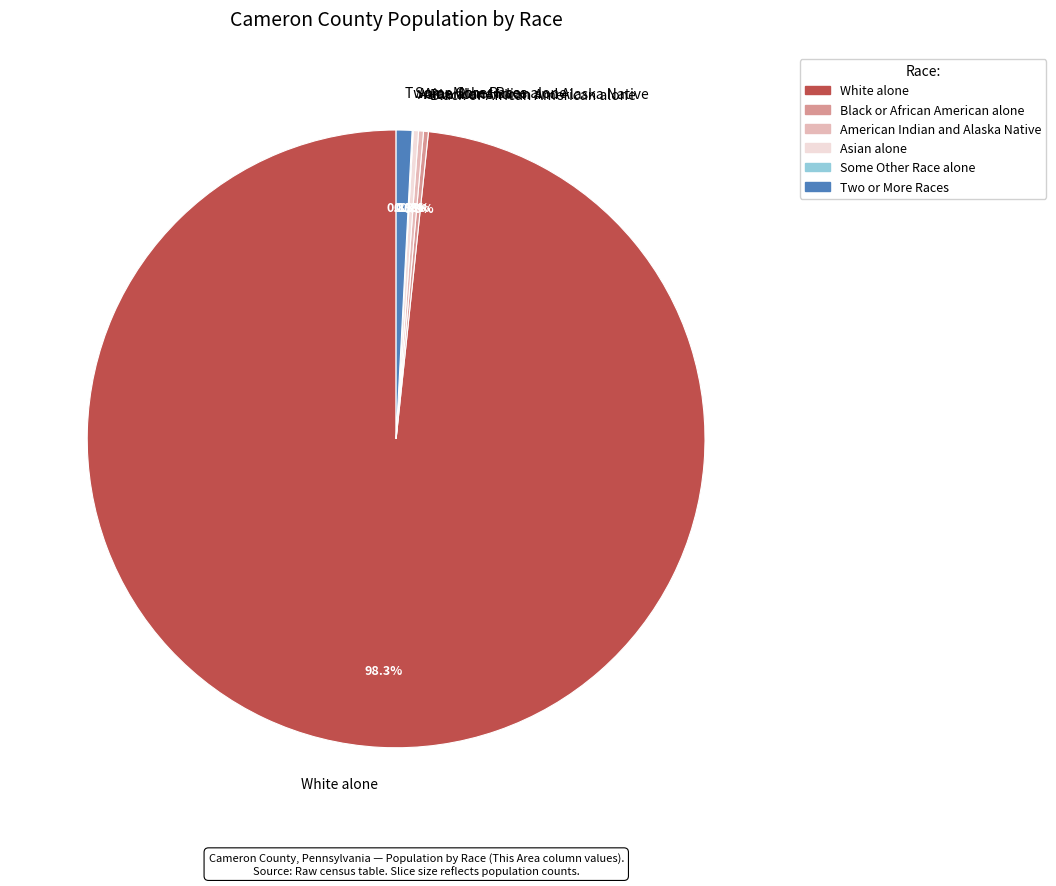

Is there a majority slice in this chart?

Yes